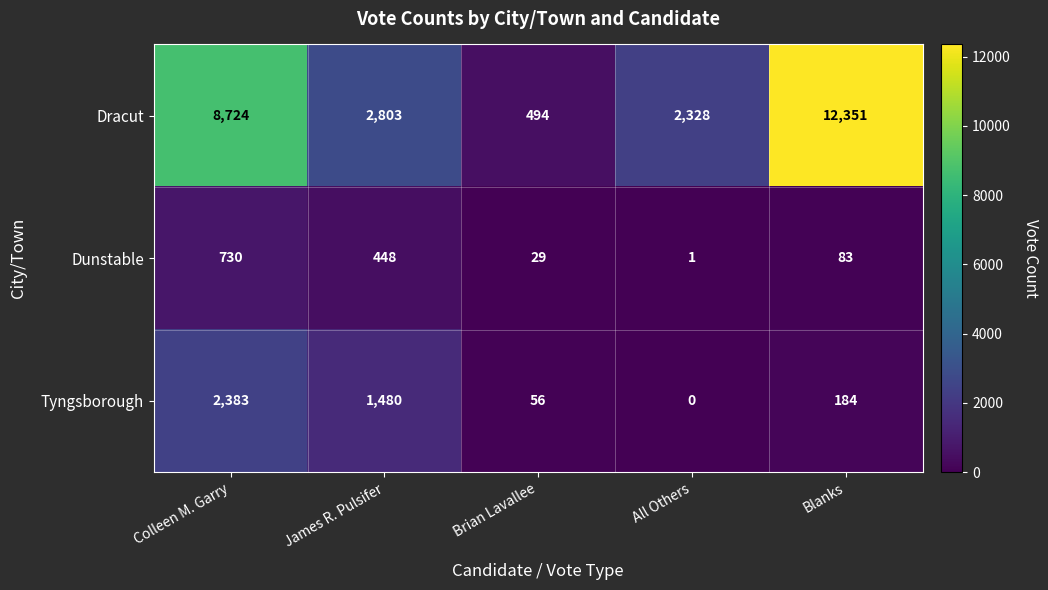

Is it true that Dunstable equals 42 at Blanks?

False